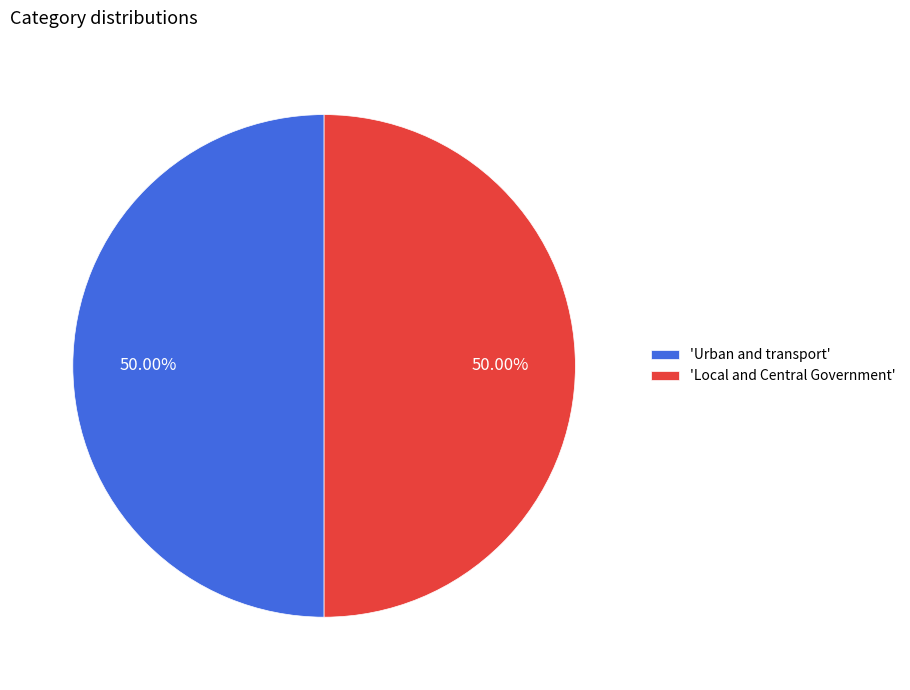

Do 'Local and Central Government' and 'Urban and transport' together represent more than half of the pie?

Yes